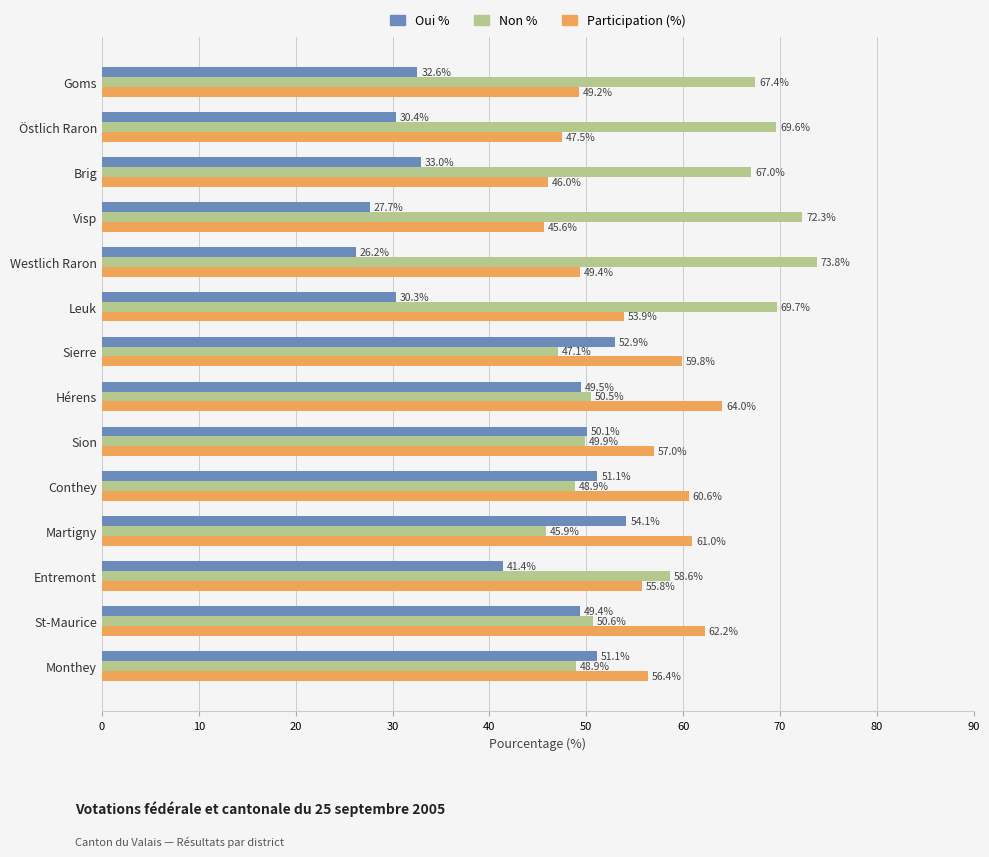

What is the difference between the highest and lowest values at Martigny?

15.1